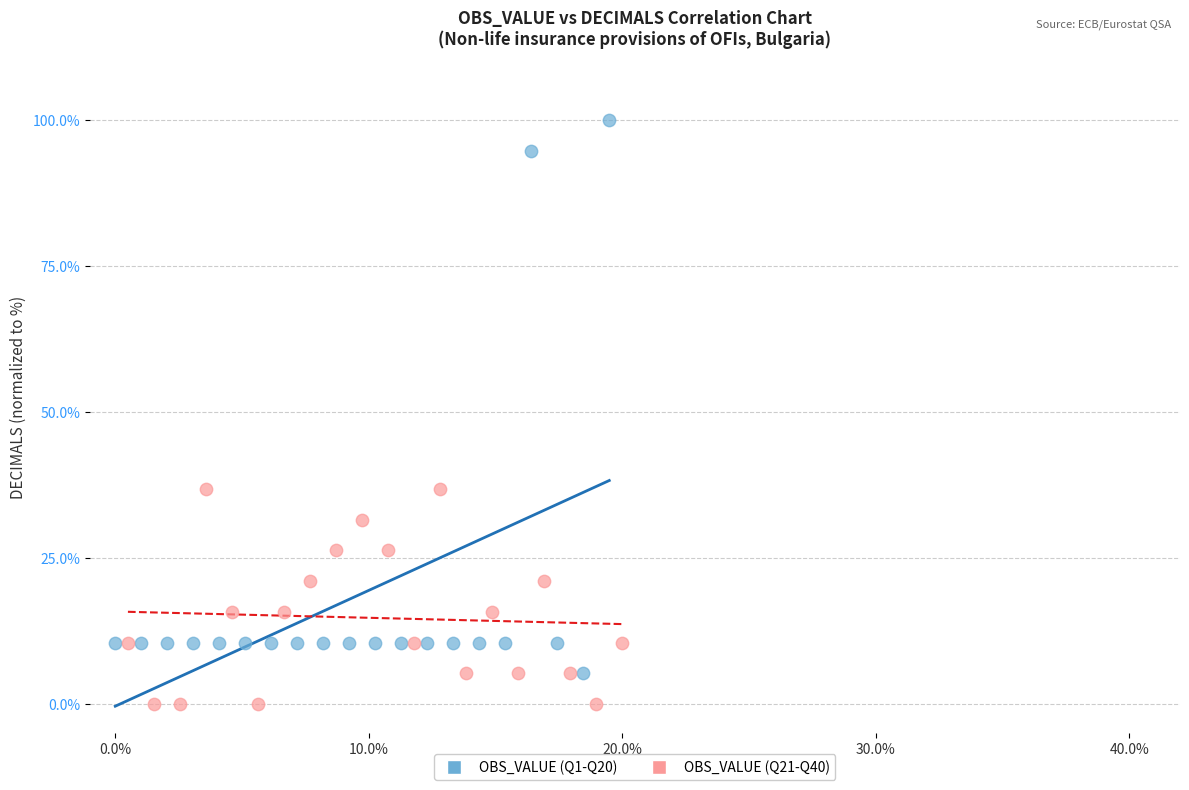

Which series has the largest Y range (max minus min)?

OBS_VALUE (Q1-Q20)